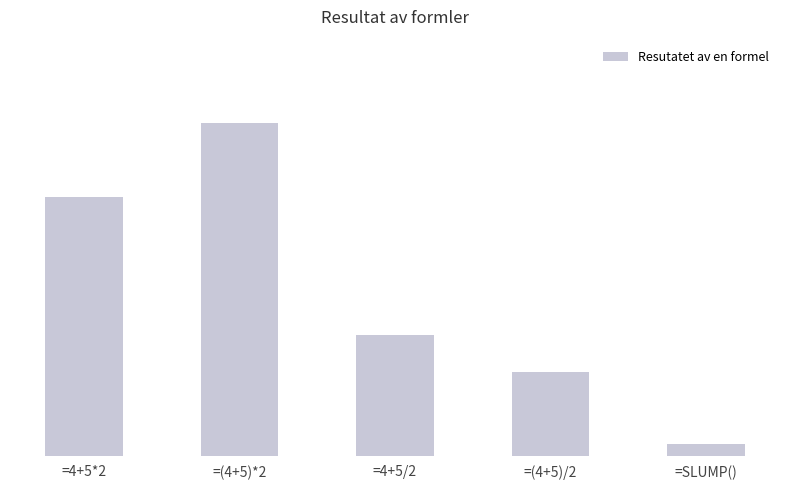

Which has a higher value, =(4+5)*2 or =(4+5)/2?

=(4+5)*2